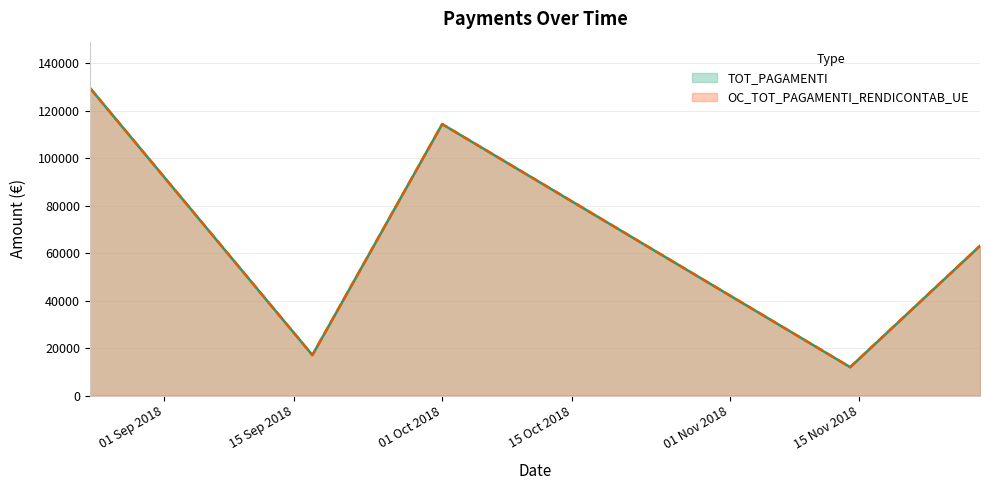

List the series in order of their peak value, lowest first.

TOT_PAGAMENTI, OC_TOT_PAGAMENTI_RENDICONTAB_UE